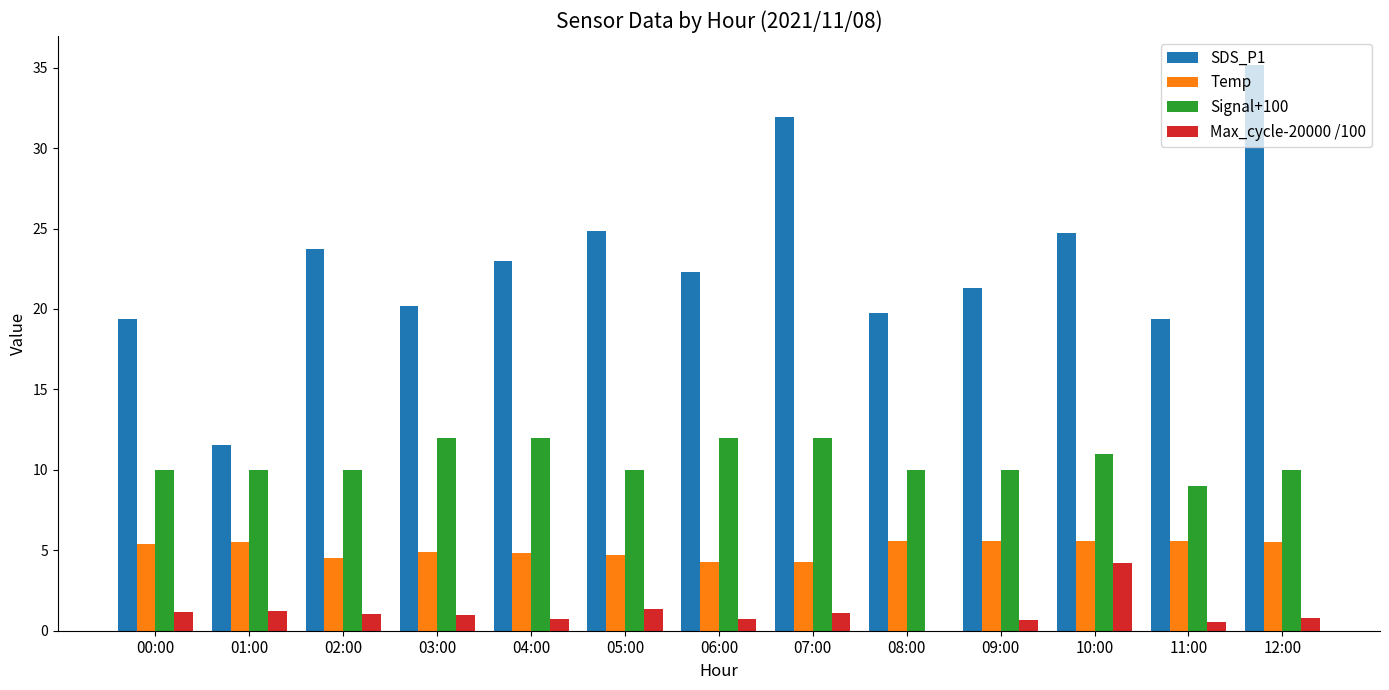

Rank the series by their maximum value, from lowest to highest.

Max_cycle-20000 /100, Temp, Signal+100, SDS_P1